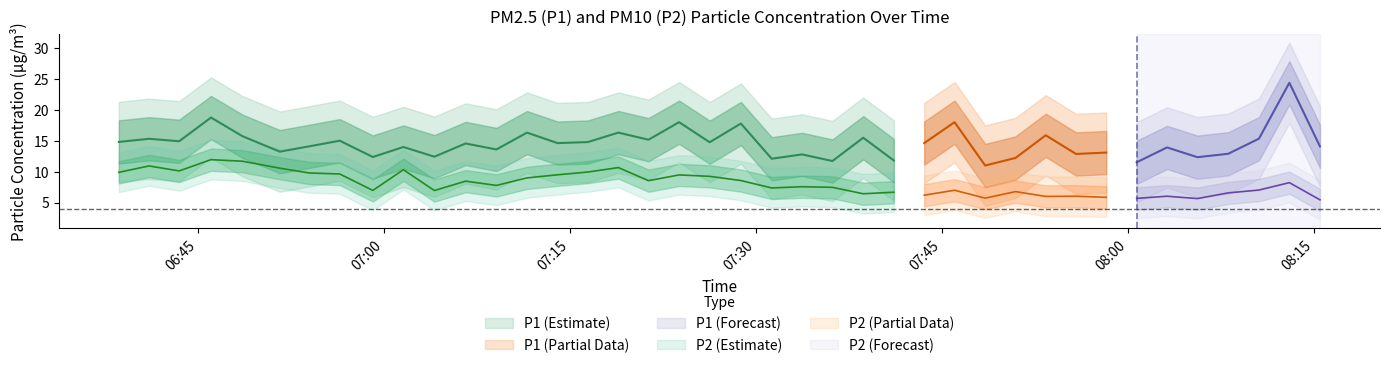

Does the chart display data point markers on the line(s)?

No